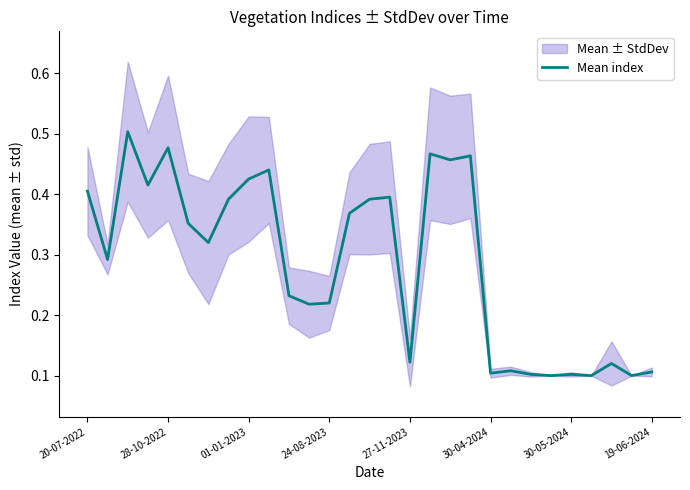

What is the value of the 9th point from the left?

0.4